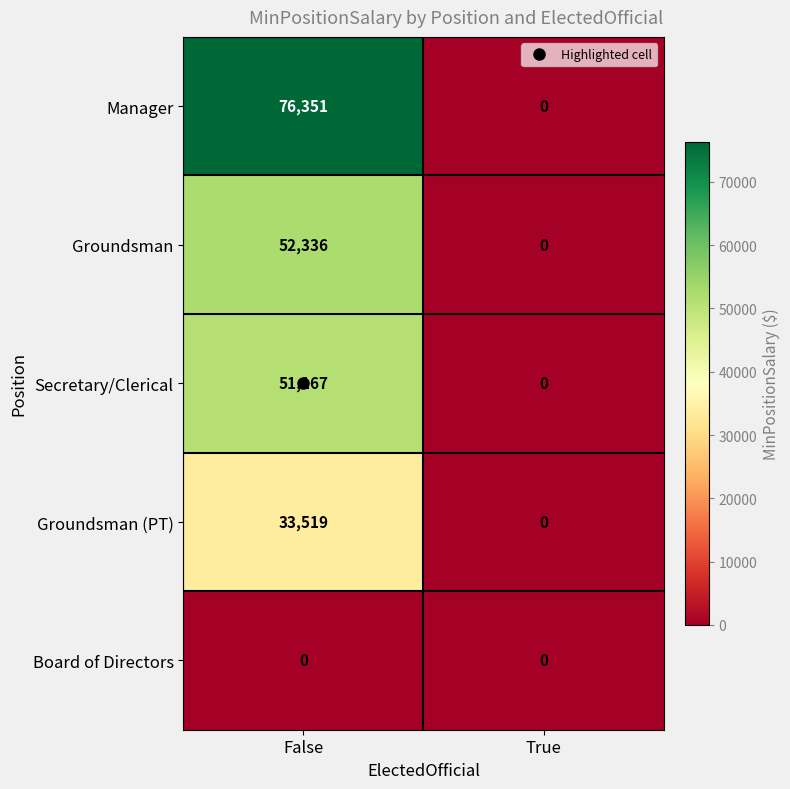

What is the sum of all Manager values?

76351